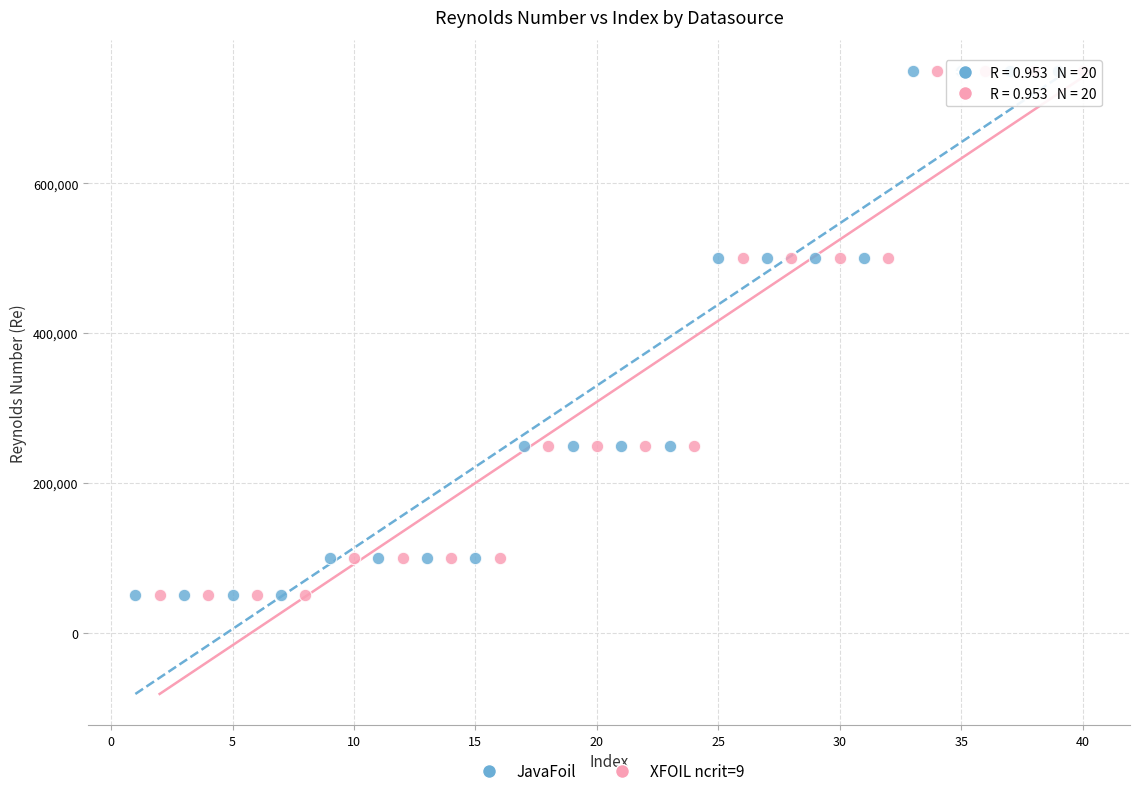

What are all the series names shown in the legend?

JavaFoil, XFOIL ncrit=9